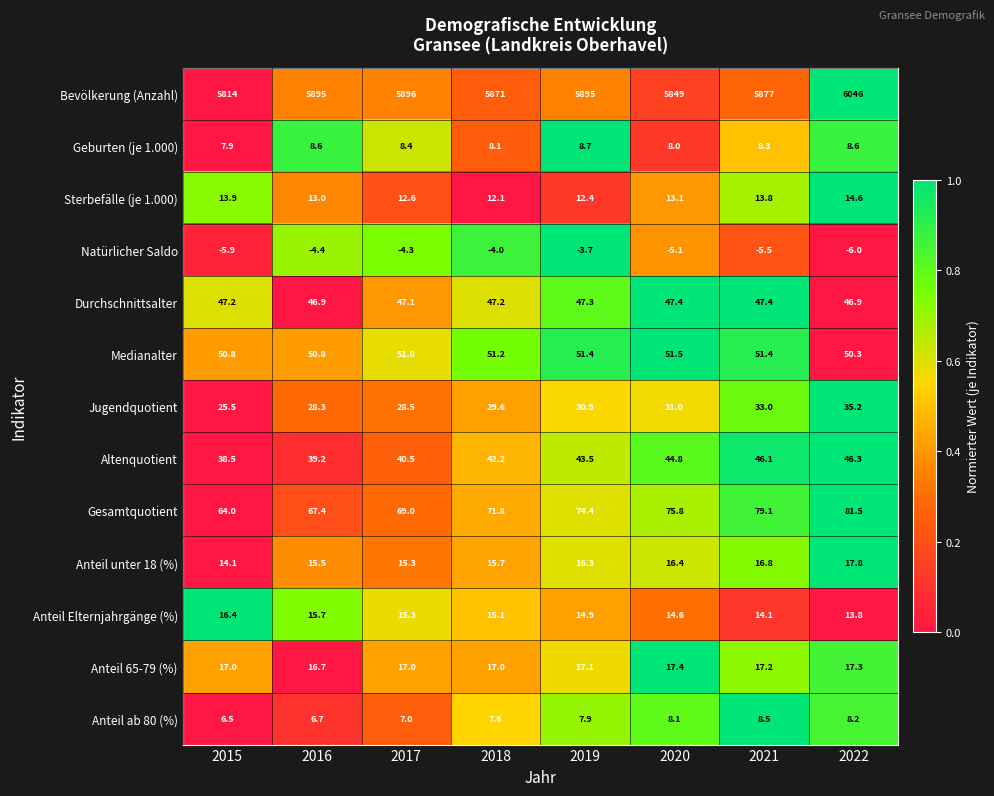

What is the greatest value displayed?

6046.0